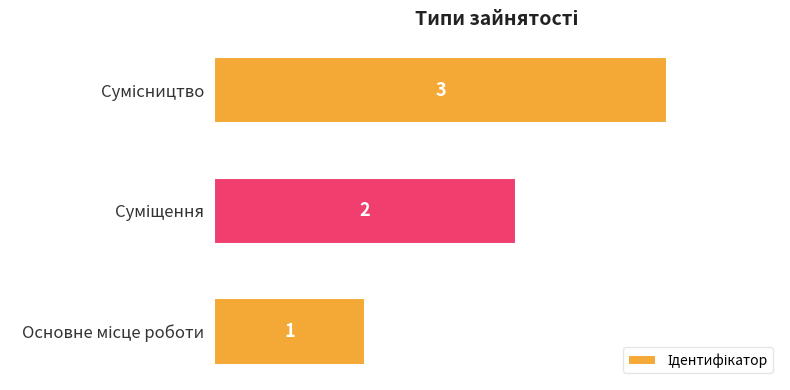

What is the sum of all values?

6